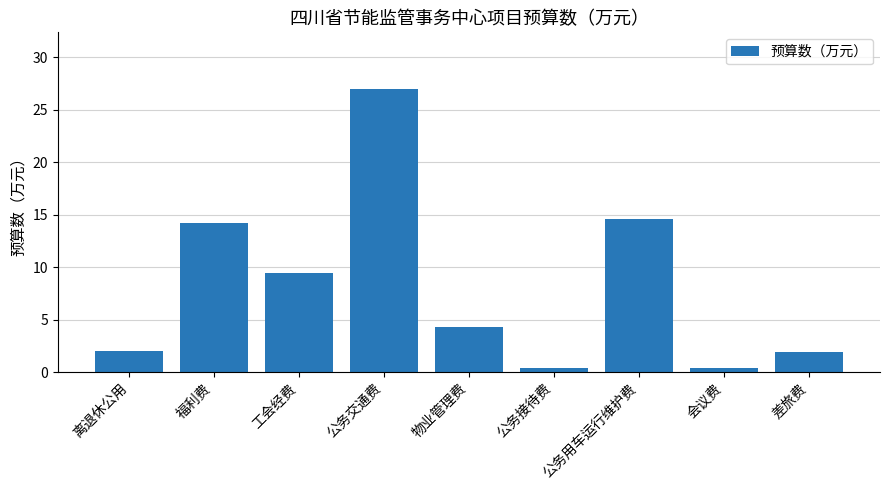

Approximately how many times larger is the value at 公务交通费 compared to 物业管理费?

6.3